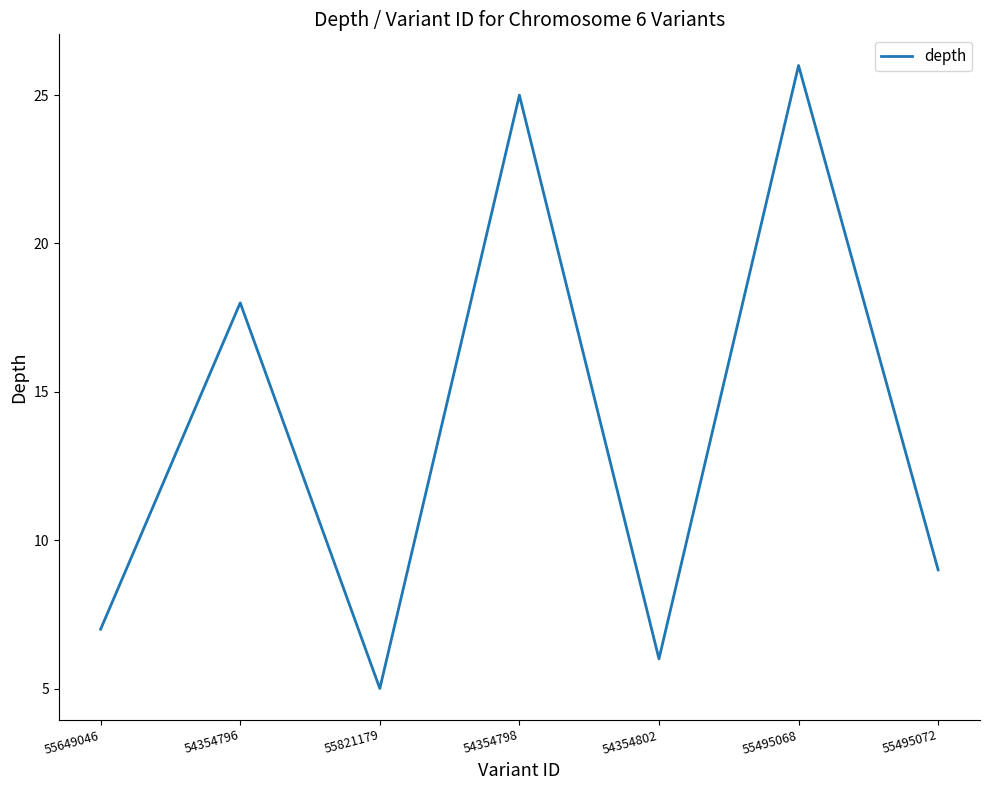

Rank the categories by value from highest to lowest.

55495068, 54354798, 54354796, 55495072, 55649046, 54354802, 55821179